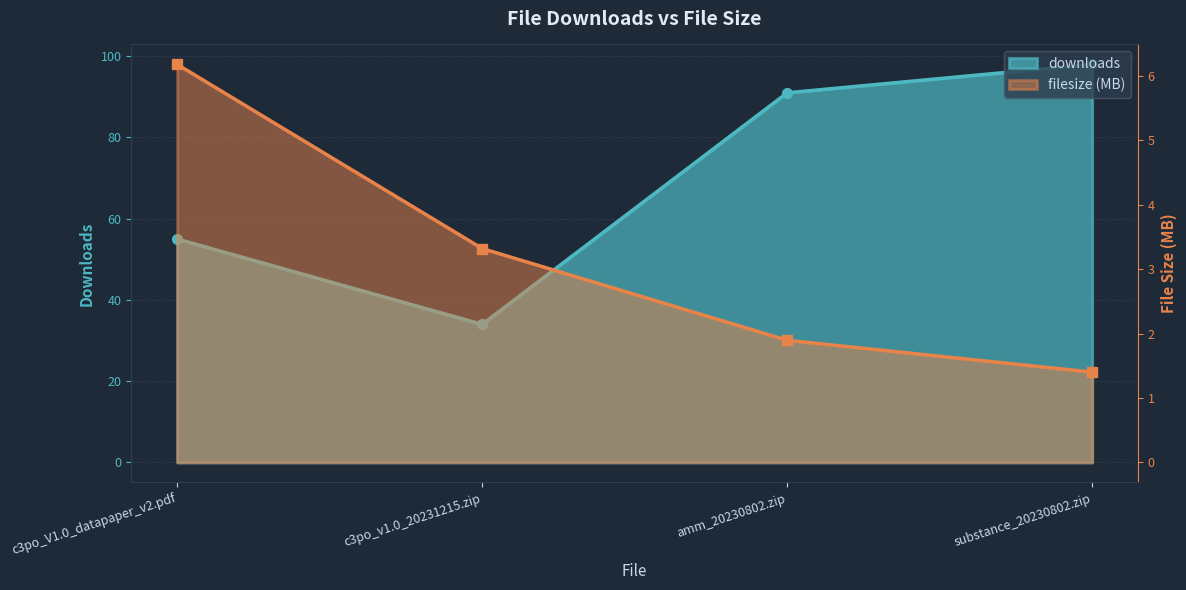

What position from the left is c3po_v1.0_20231215.zip?

2